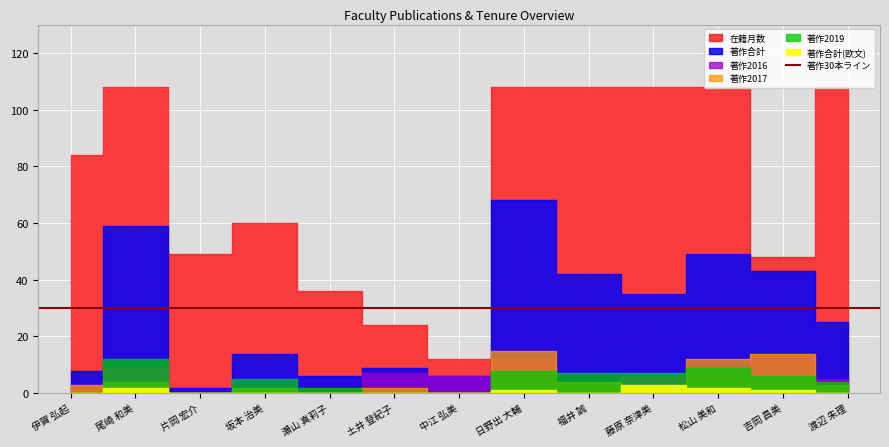

Which series has the widest spread of values?

在籍月数